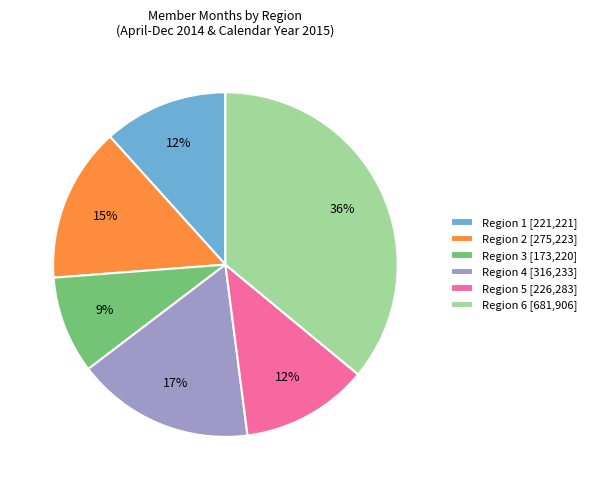

What percentage is the Region 3 slice, to the nearest percent?

9%